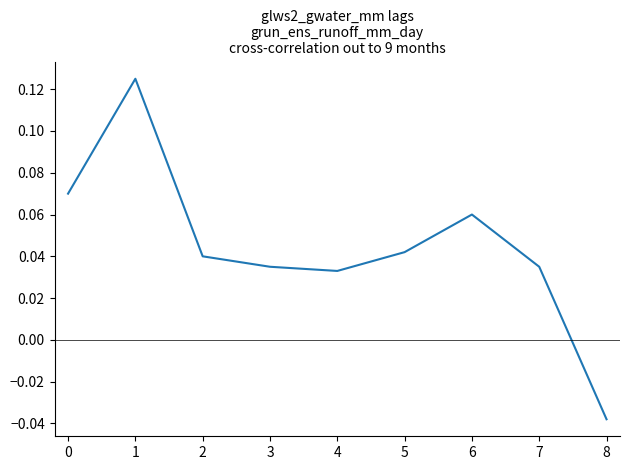

Does the chart have visible grid lines?

No